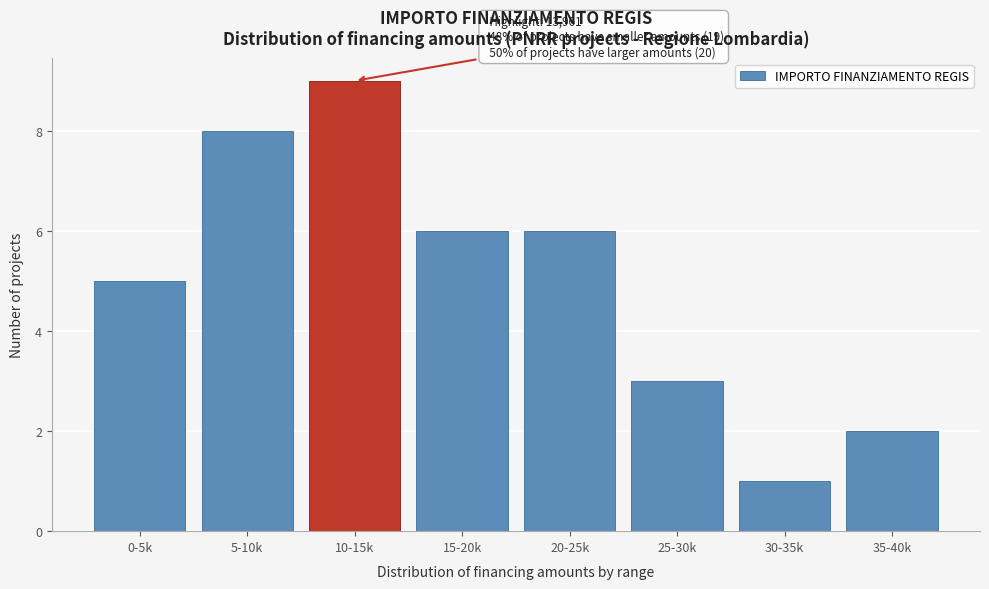

Reading right to left, extract all data points from this chart.

35-40k=2	30-35k=1	25-30k=3	20-25k=6	15-20k=6	10-15k=9	5-10k=8	0-5k=5